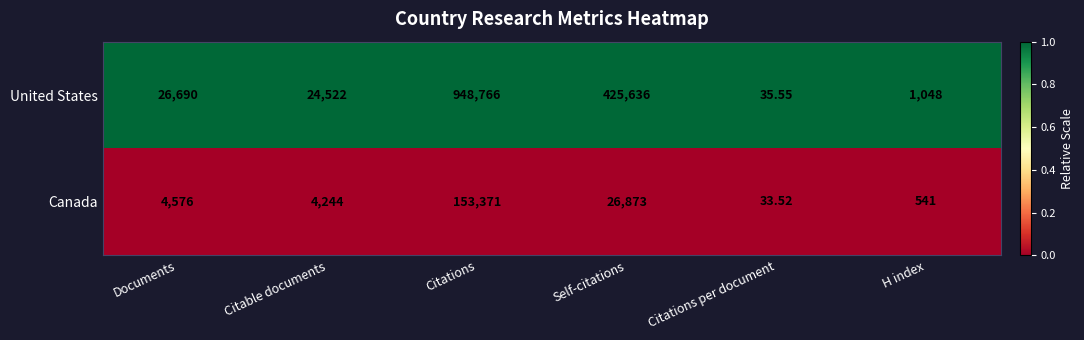

What is the greatest value displayed?

948766.0